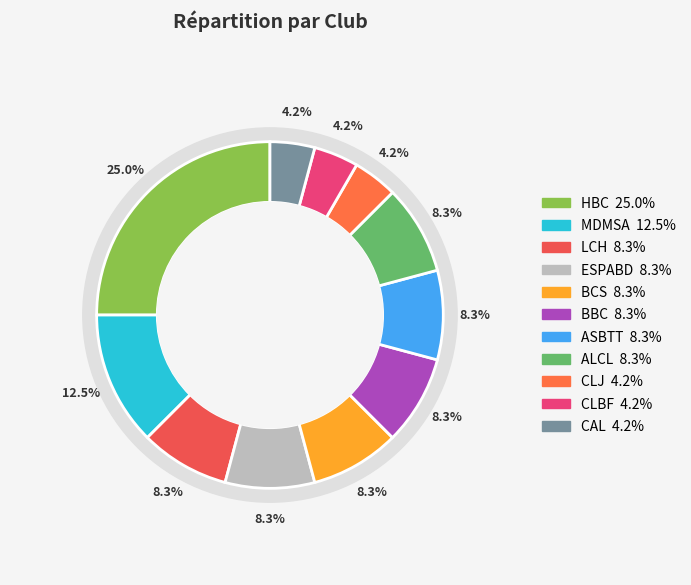

Is there a majority slice in this chart?

No